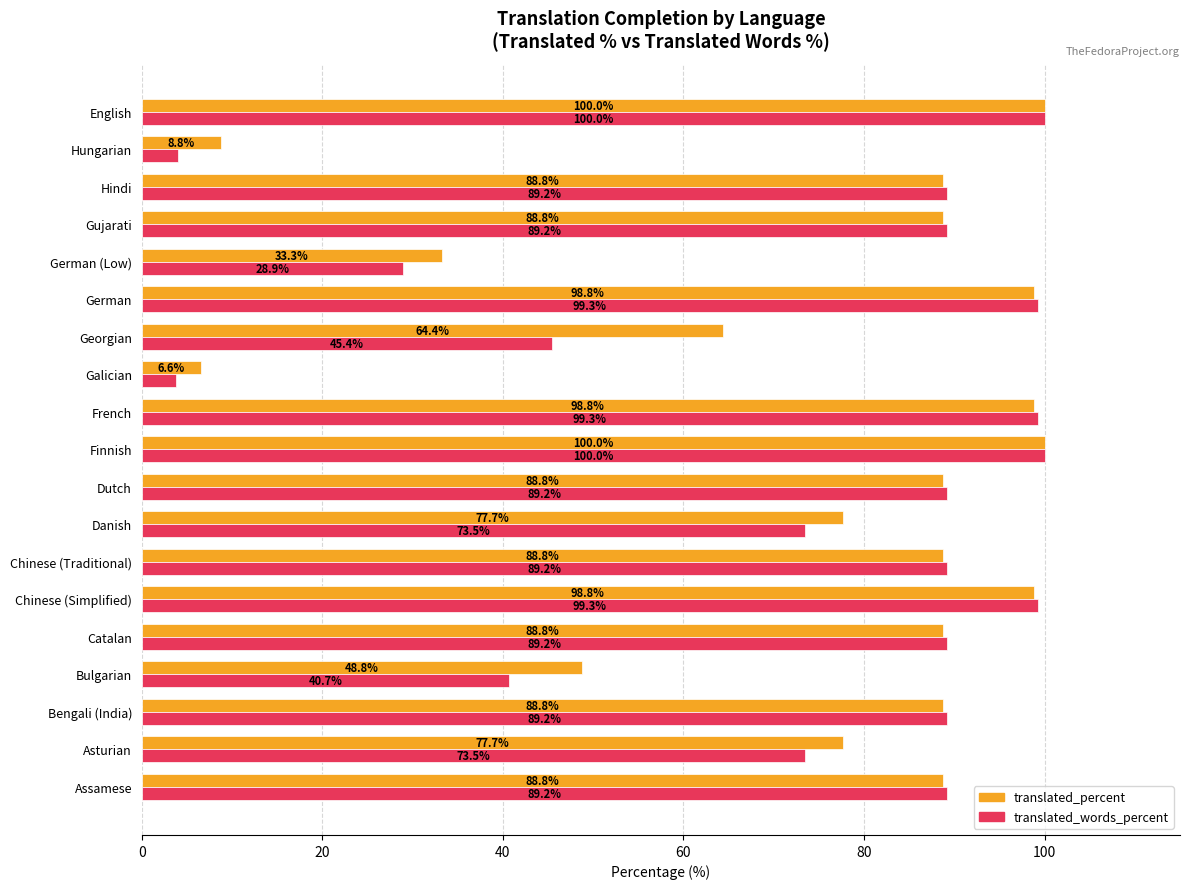

Where is translated_percent nearest to the value 53?

Bulgarian